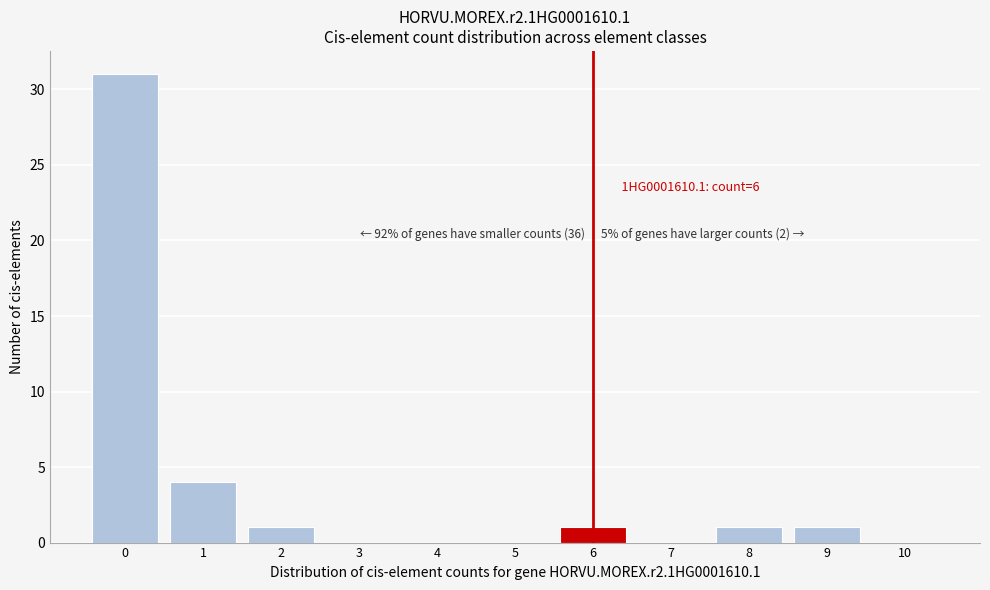

Which range on the x-axis has the tallest bar?

-0.5 to 0.5